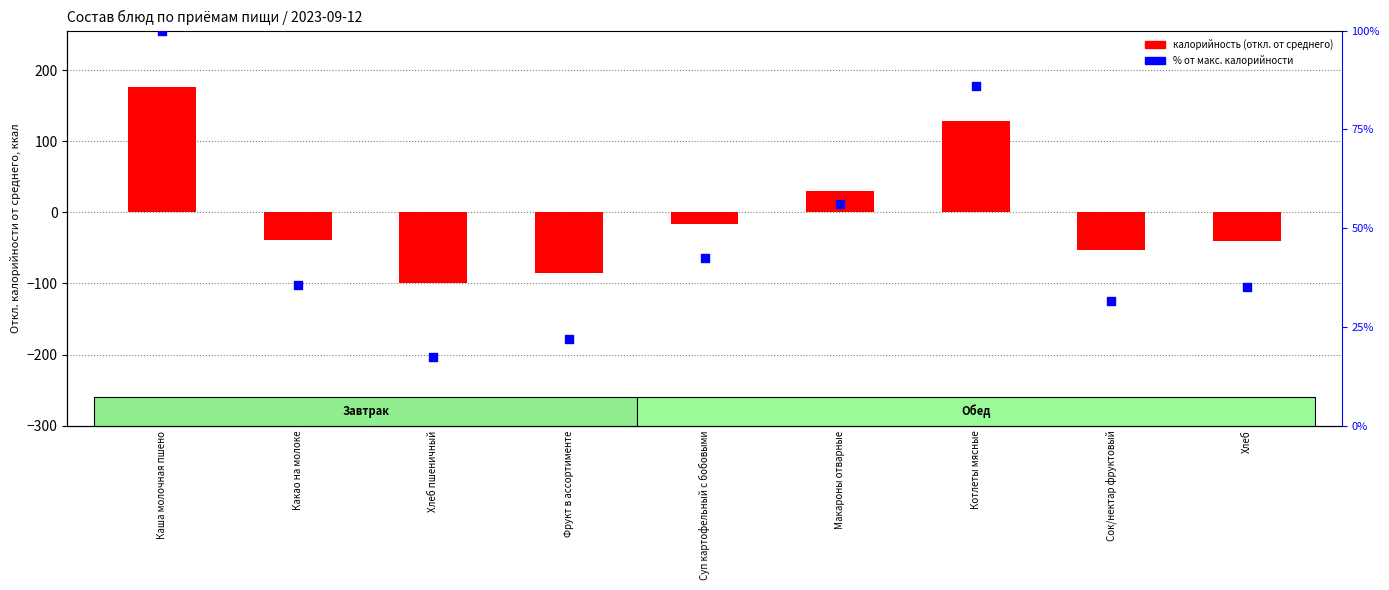

Which series has the widest spread of Y values?

калорийность (откл. от среднего)